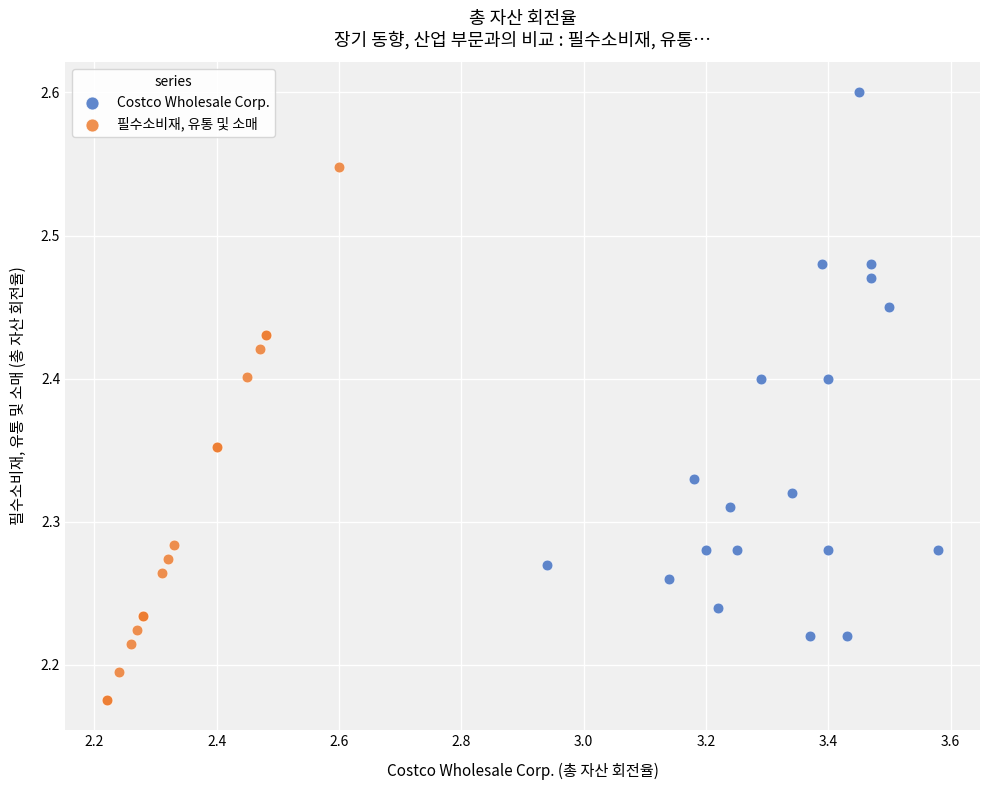

Which series contains the lowest Y value?

필수소비재, 유통 및 소매